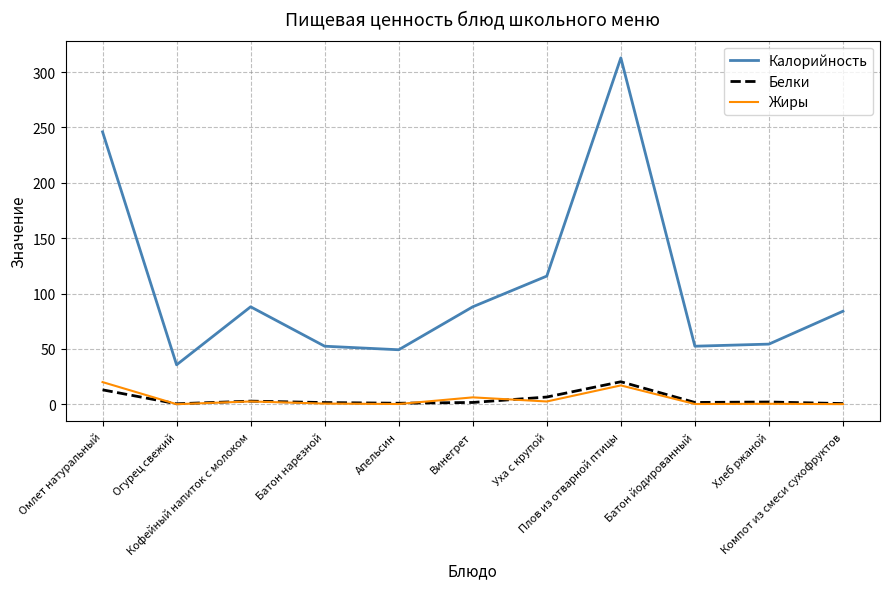

Where is Жиры nearest to the value 10?

Винегрет